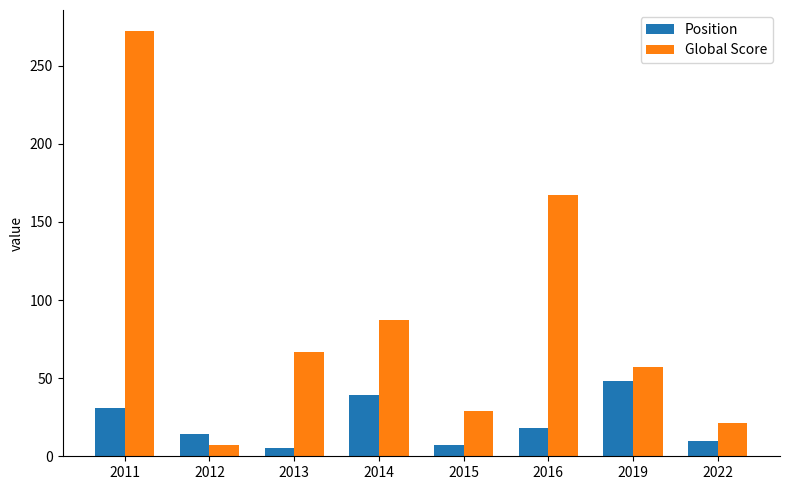

List the labels in order of Global Score value, largest first.

2011, 2016, 2014, 2013, 2019, 2015, 2022, 2012